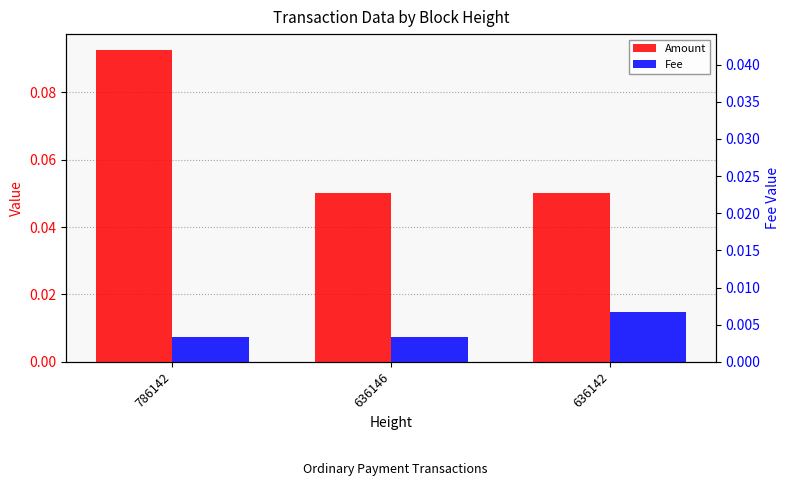

List the series in order of their overall mean, highest first.

Amount, Fee